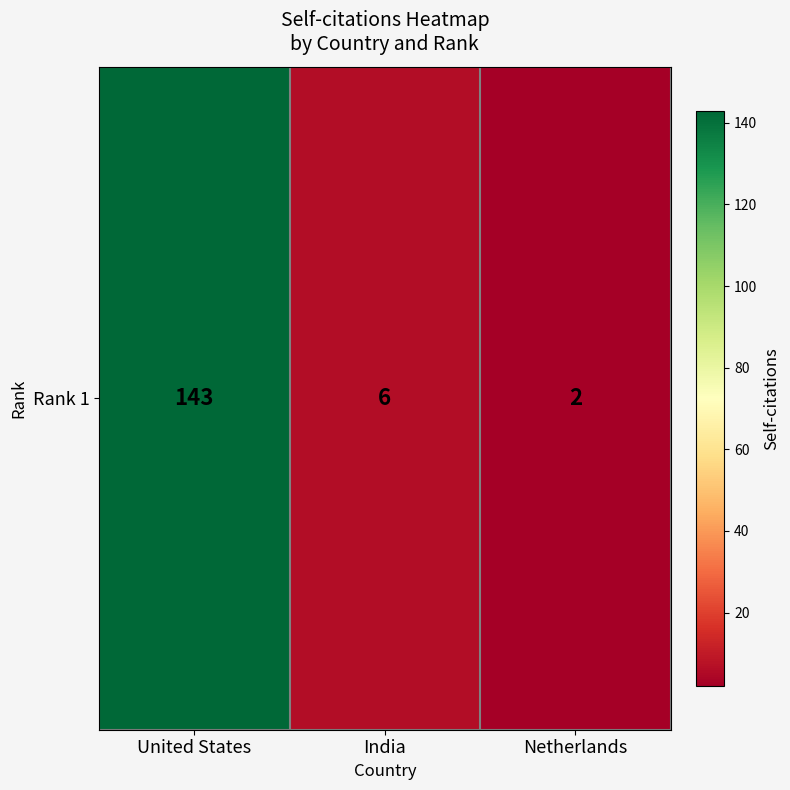

What is the sum of the values at India and Netherlands?

8